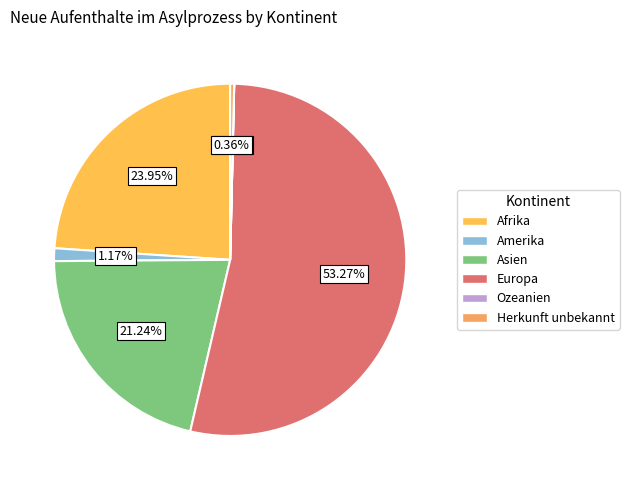

How many segments does this pie chart have?

6